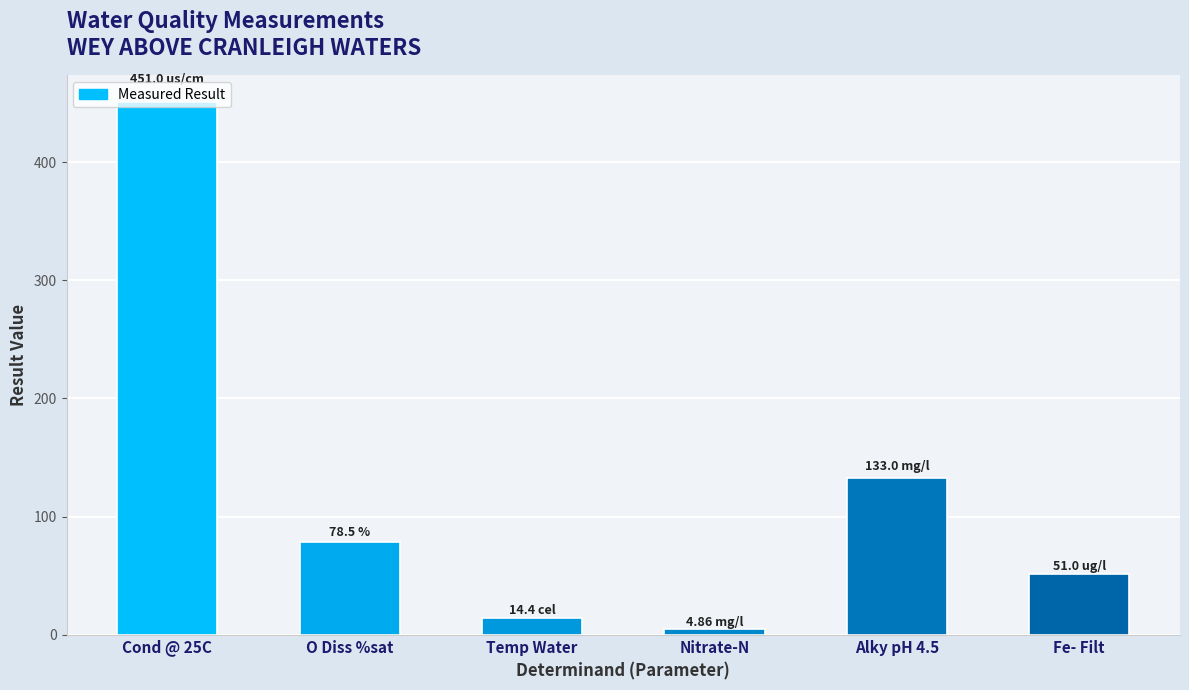

Which has a higher value, O Diss %sat or Fe- Filt?

O Diss %sat